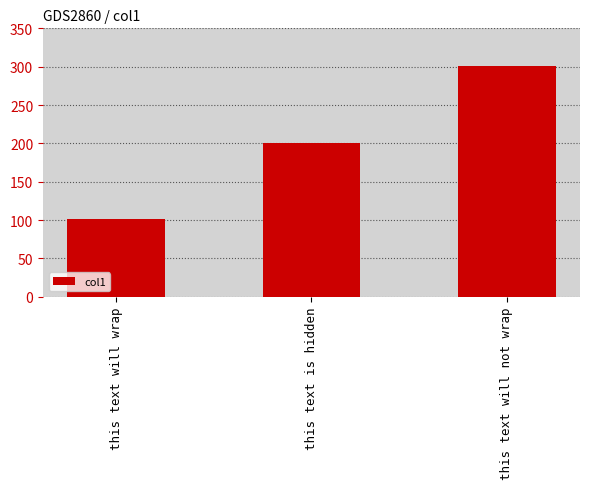

Reading right to left, list all the values displayed in this chart.

301	201	101